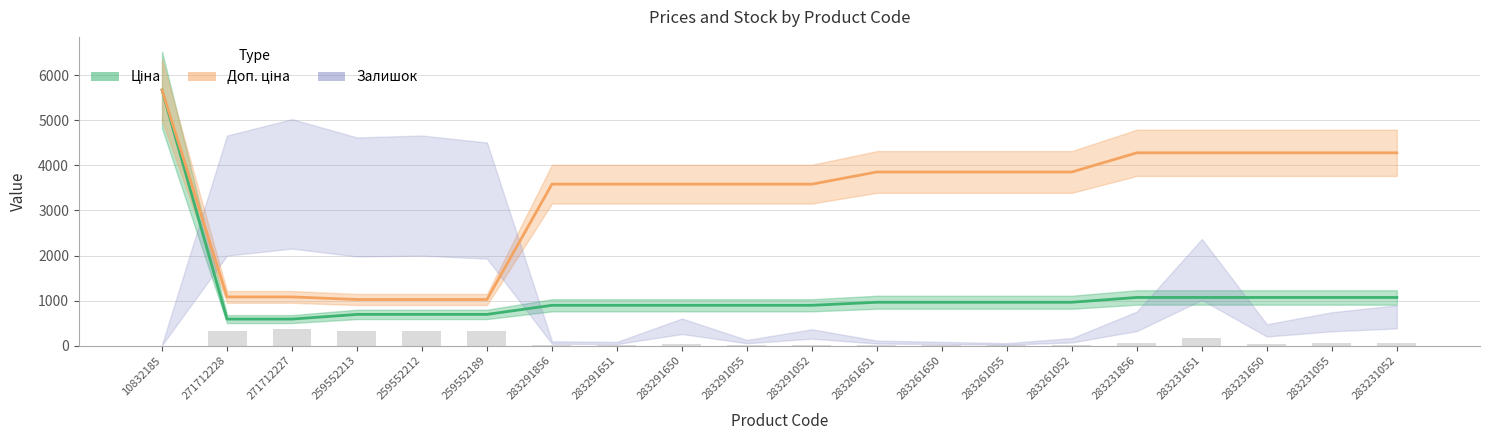

Between 283261651 and 283231856, which is larger?

283231856